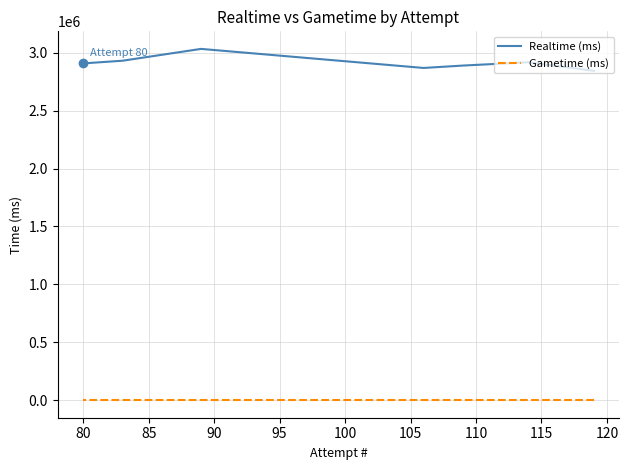

Which series has the largest total across all categories?

Realtime (ms)